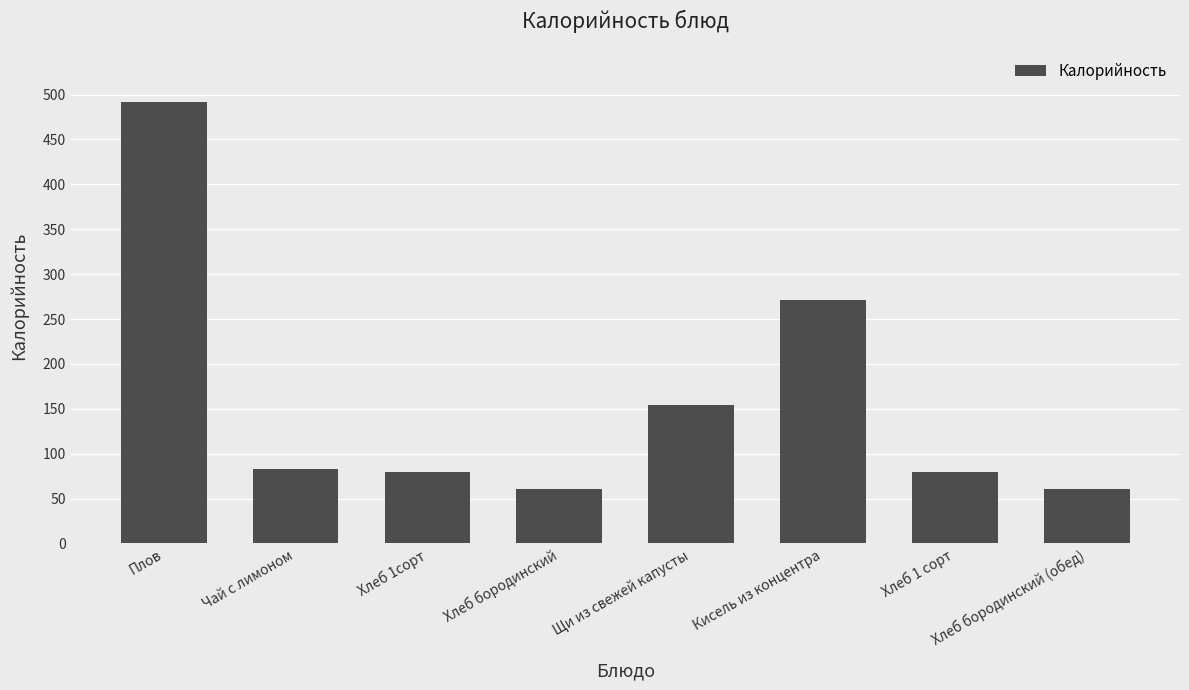

Which category has the highest value across all series?

Плов